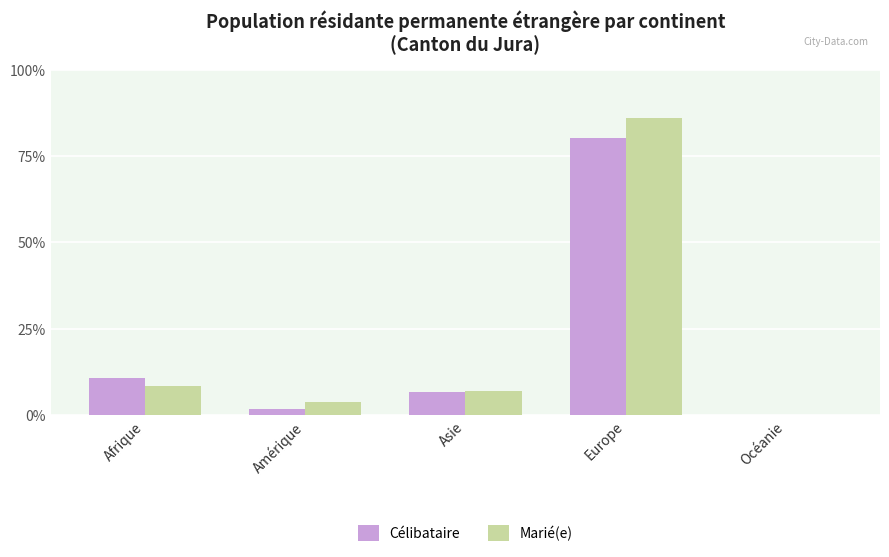

Rank the series by their average value, from highest to lowest.

Marié(e), Célibataire